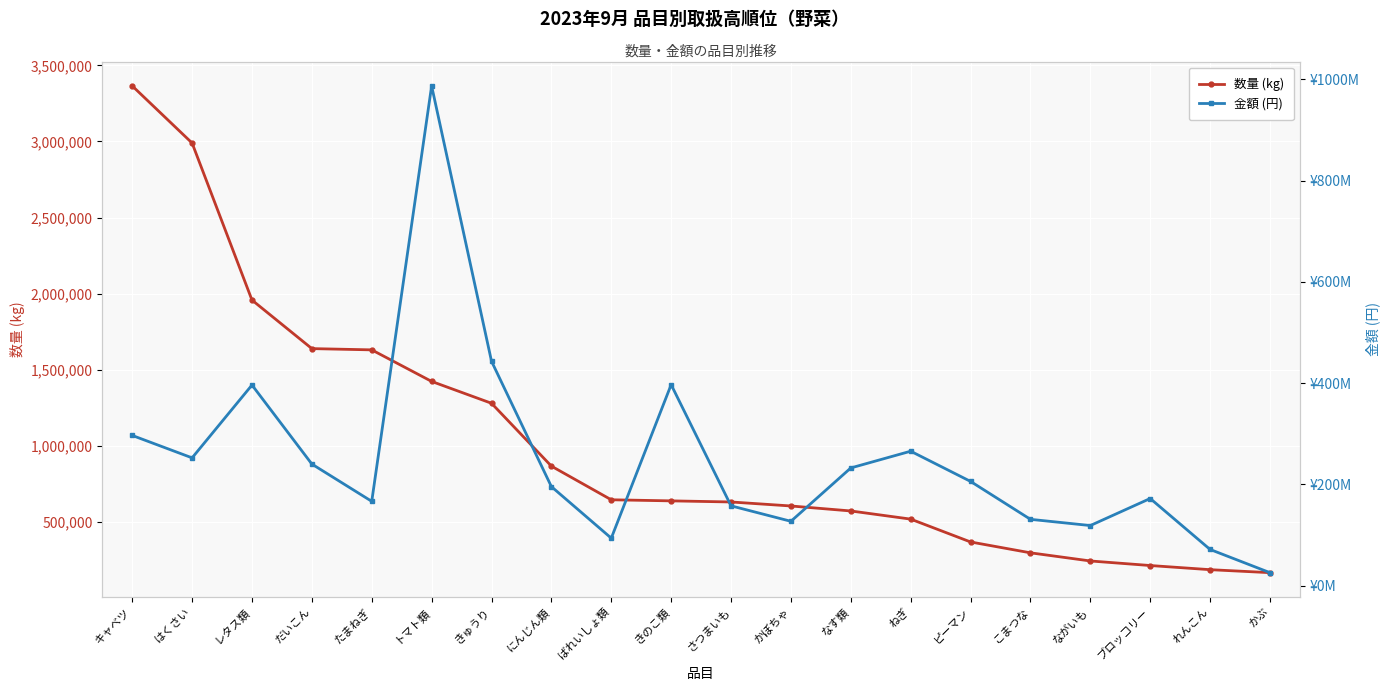

What is the smallest value displayed?

167599